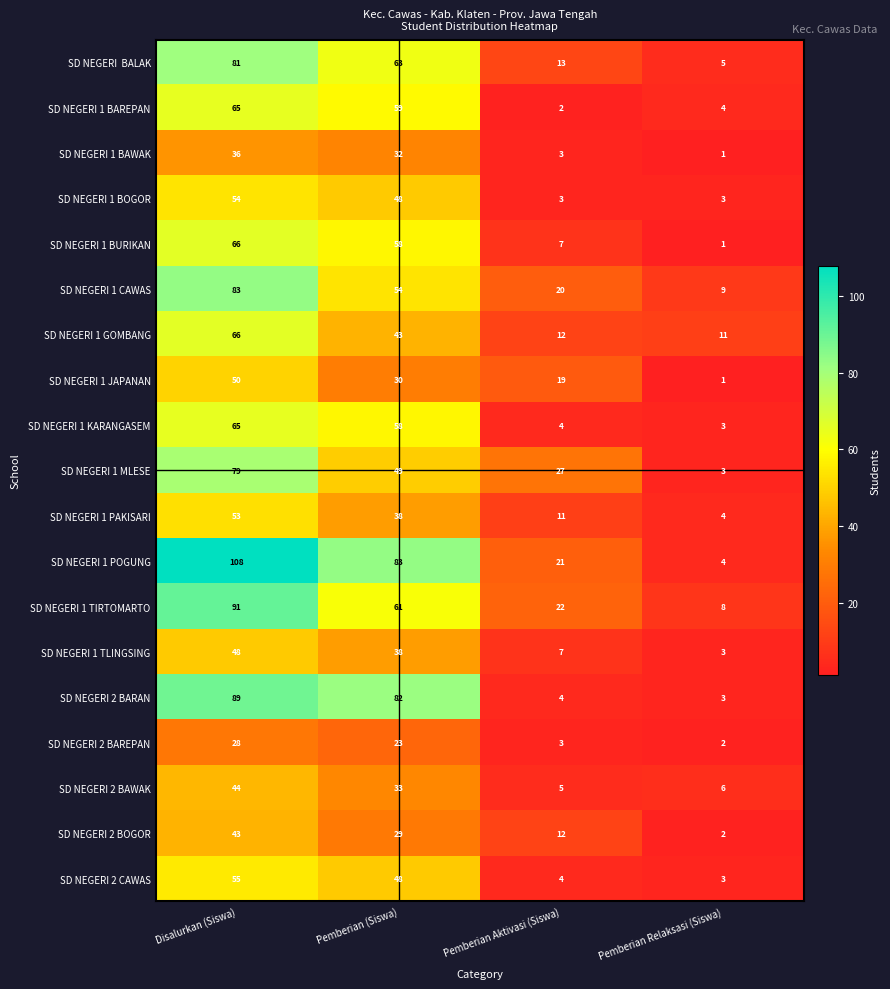

How many categories are shown in the chart?

4